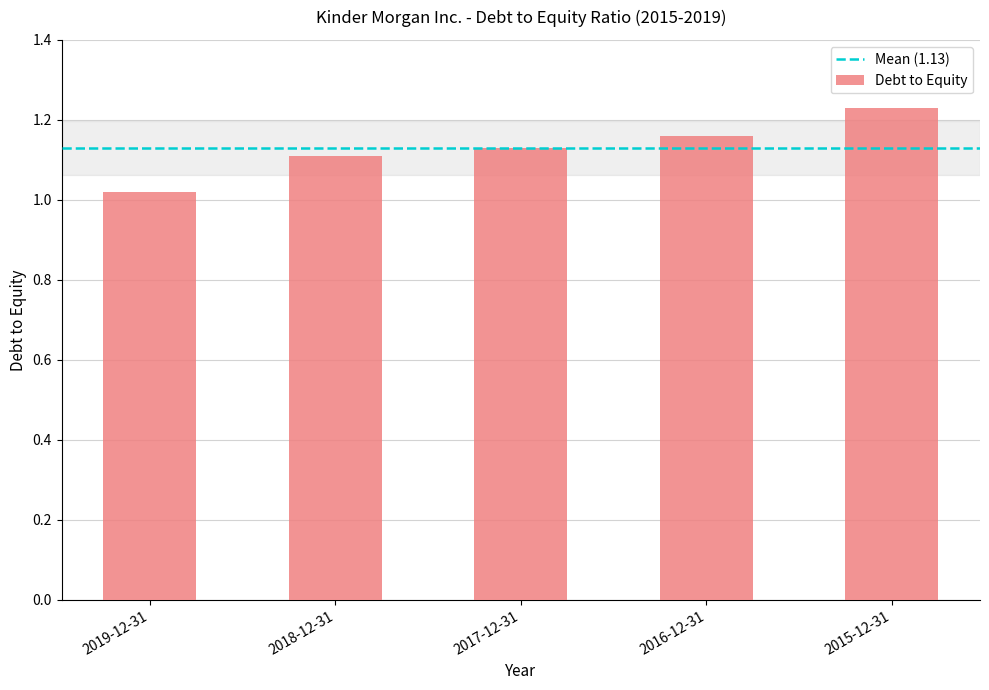

Which category has the lowest value across all series?

2019-12-31